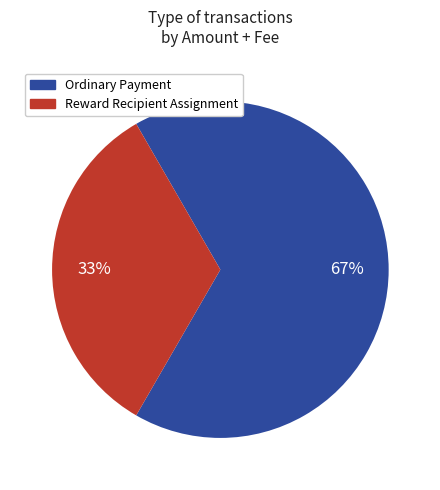

Which category has the smallest portion of the pie?

Reward Recipient Assignment